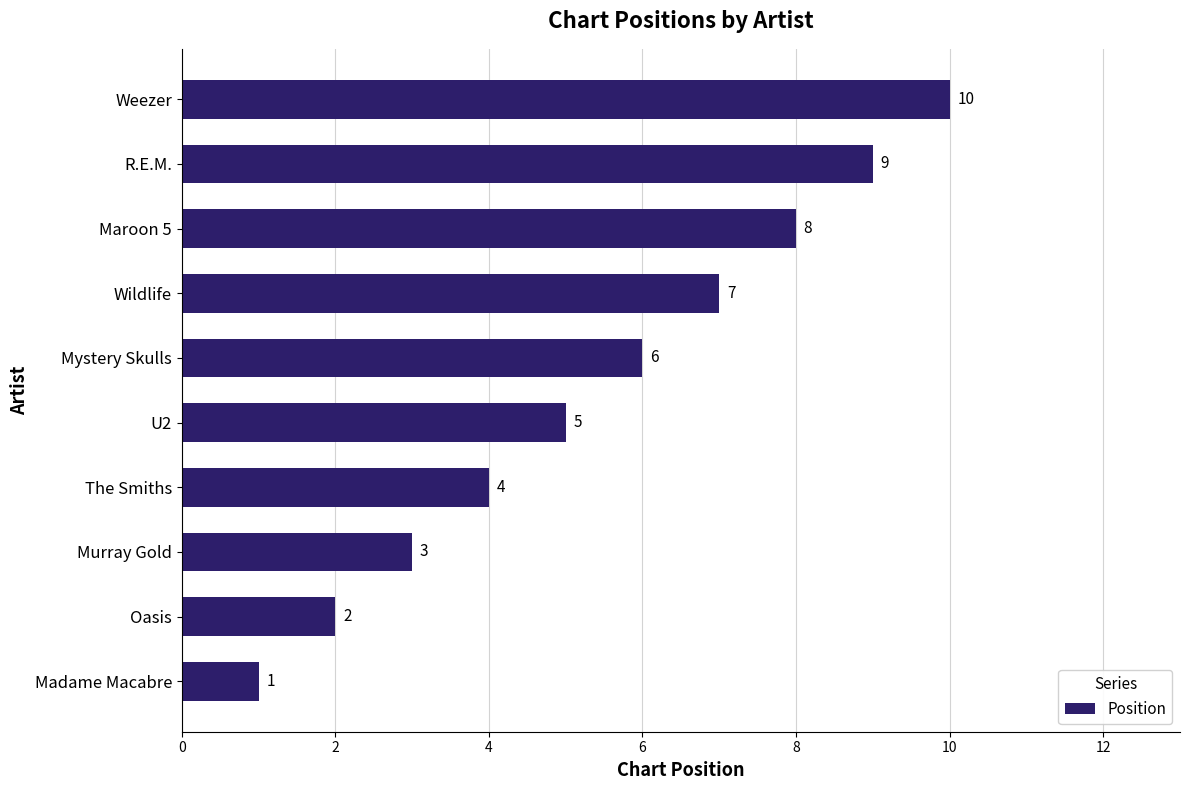

Rank the categories by value from highest to lowest.

Weezer, R.E.M., Maroon 5, Wildlife, Mystery Skulls, U2, The Smiths, Murray Gold, Oasis, Madame Macabre